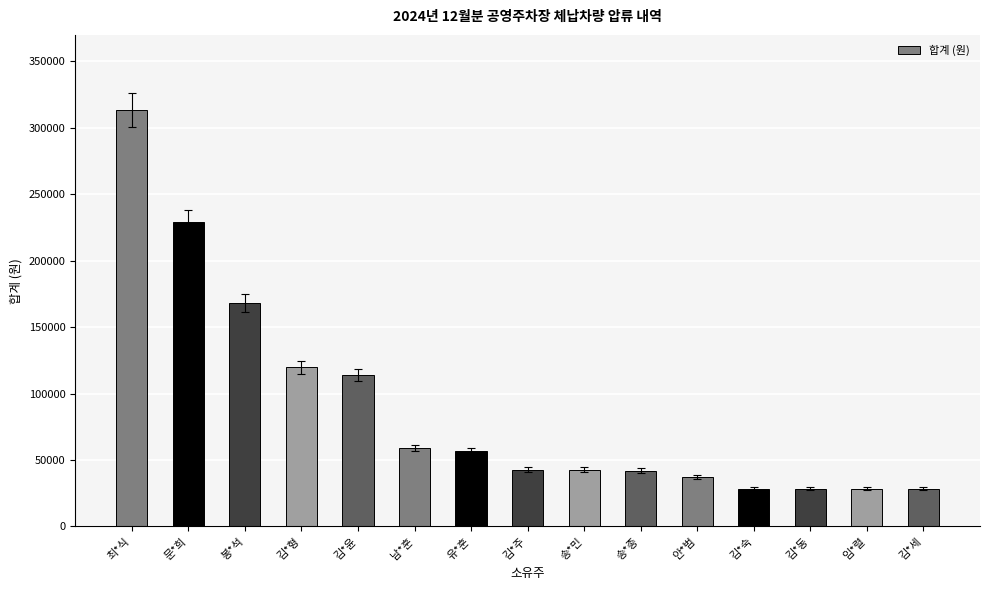

What is the difference between the second highest and minimum values?

200400